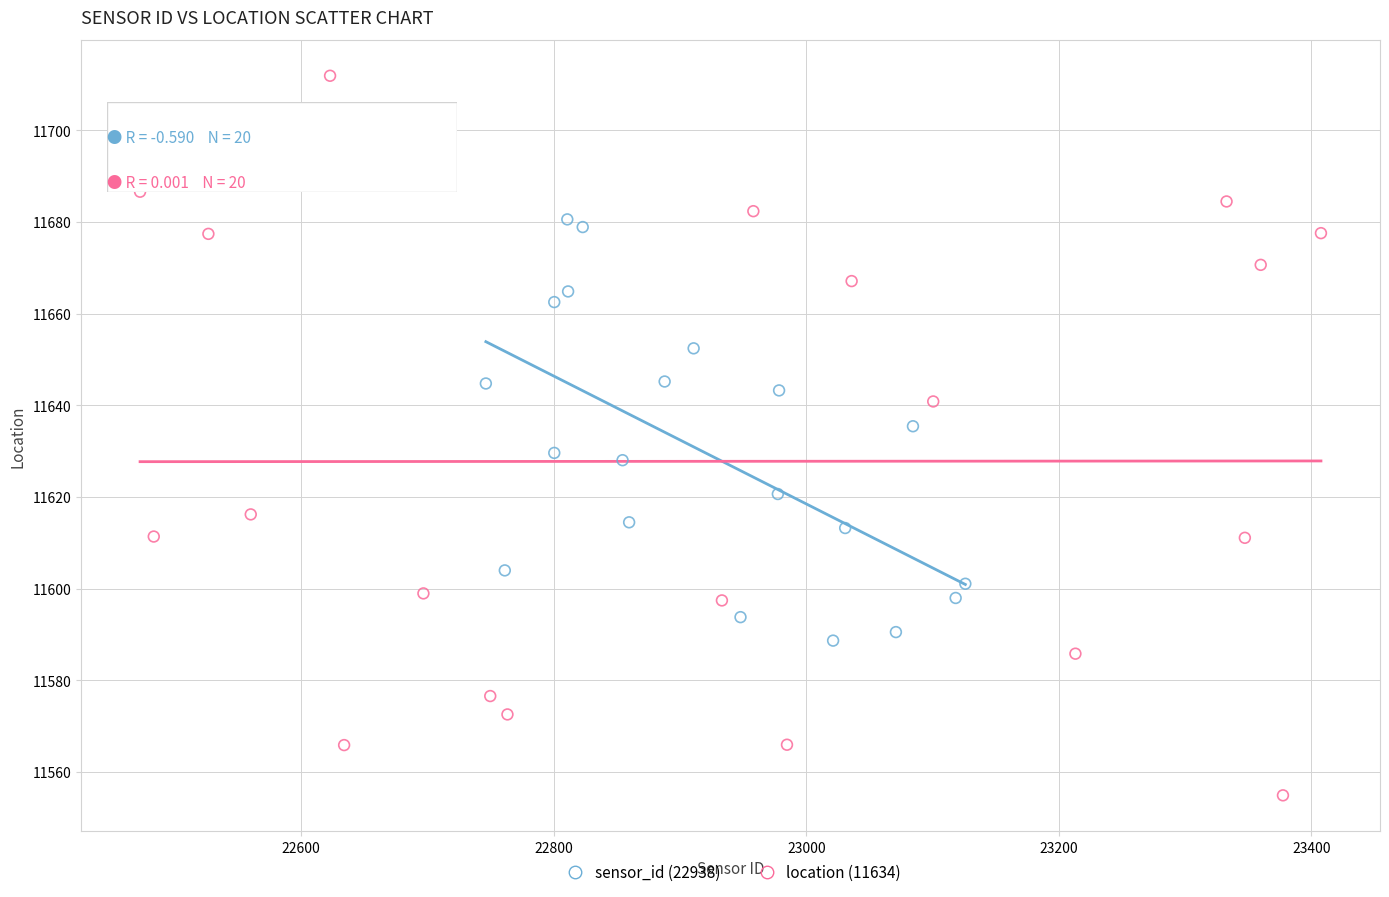

Which series contains the lowest Y value?

location (11634)